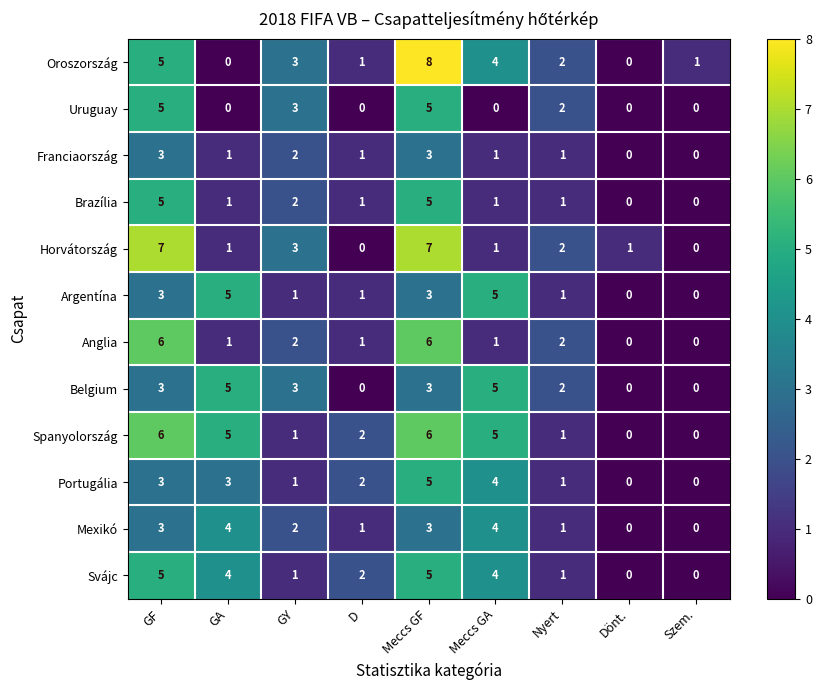

What is the maximum value for Franciaország?

3